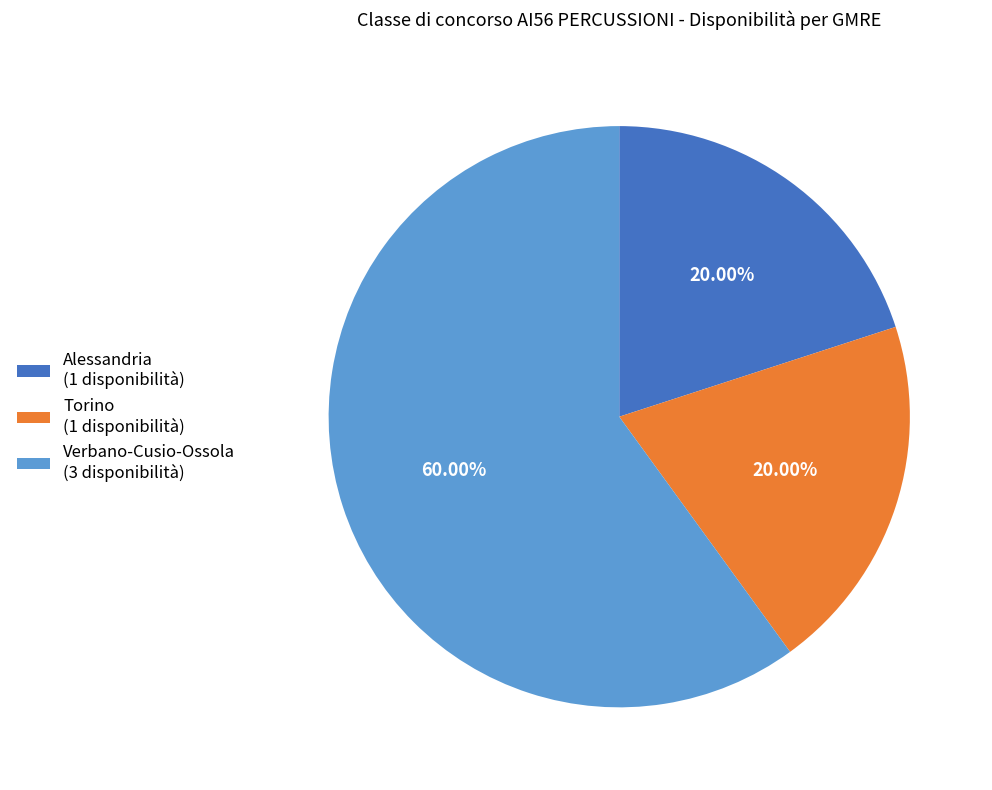

Combined, do Alessandria (1 disponibilità) and Torino (1 disponibilità) account for over 50%?

No